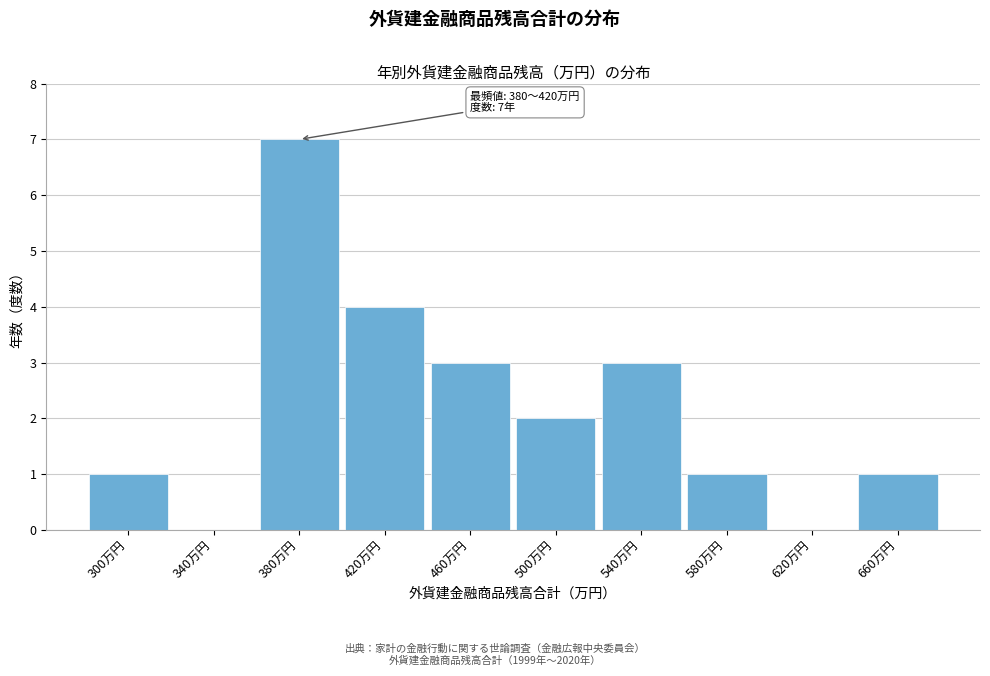

Reading left to right, list all the values displayed in this chart.

300万円=1	340万円=0	380万円=7	420万円=4	460万円=3	500万円=2	540万円=3	580万円=1	620万円=0	660万円=1